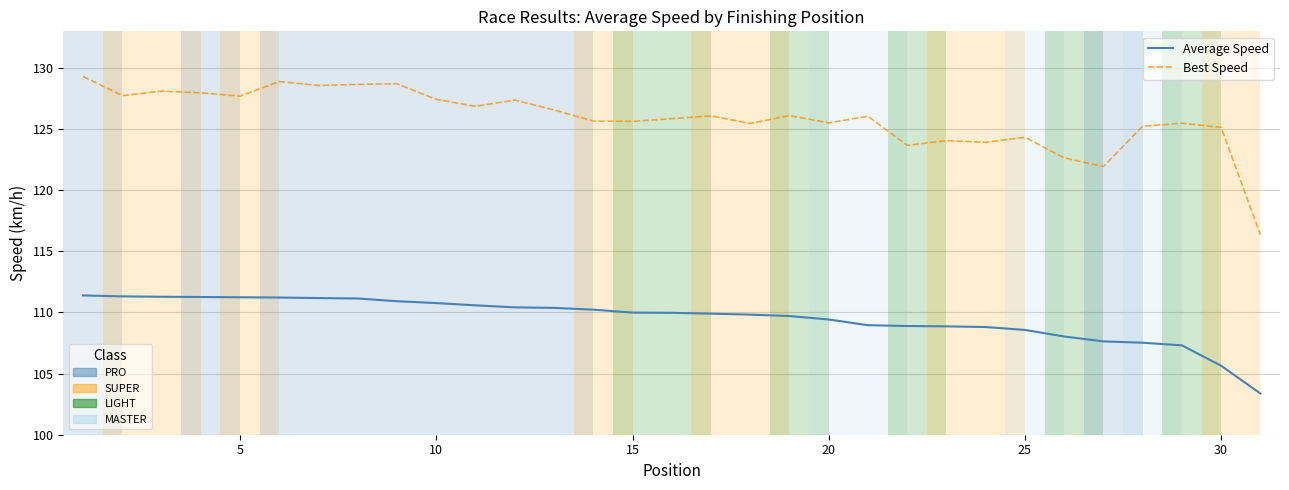

What is the minimum value shown in the chart?

103.4